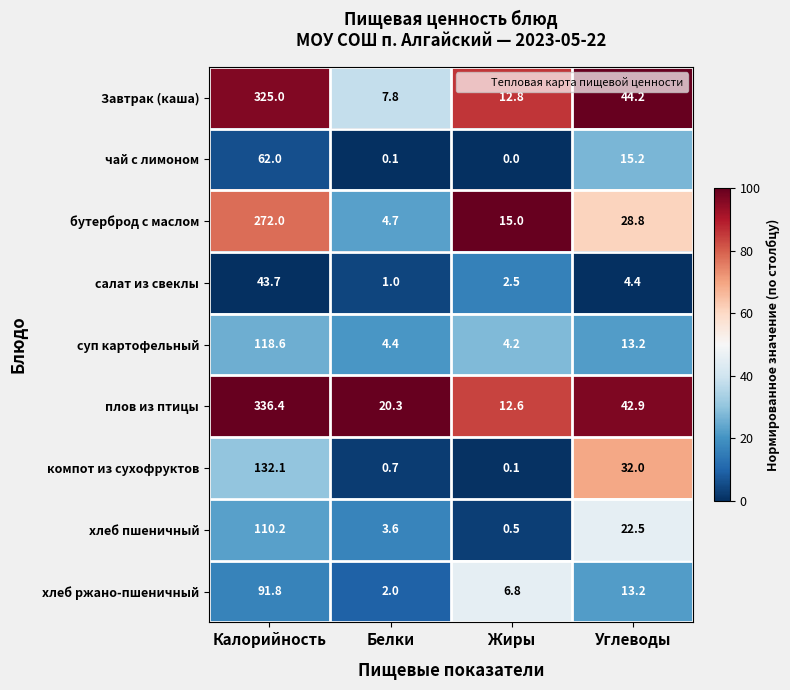

Rank the categories by Завтрак (каша) value from highest to lowest.

Калорийность, Углеводы, Жиры, Белки